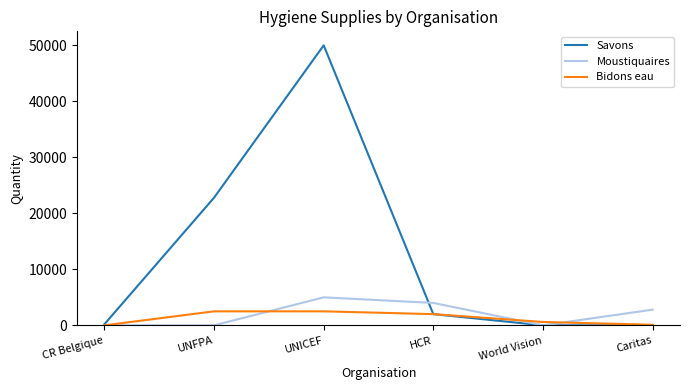

Does the chart display data point markers on the line(s)?

No